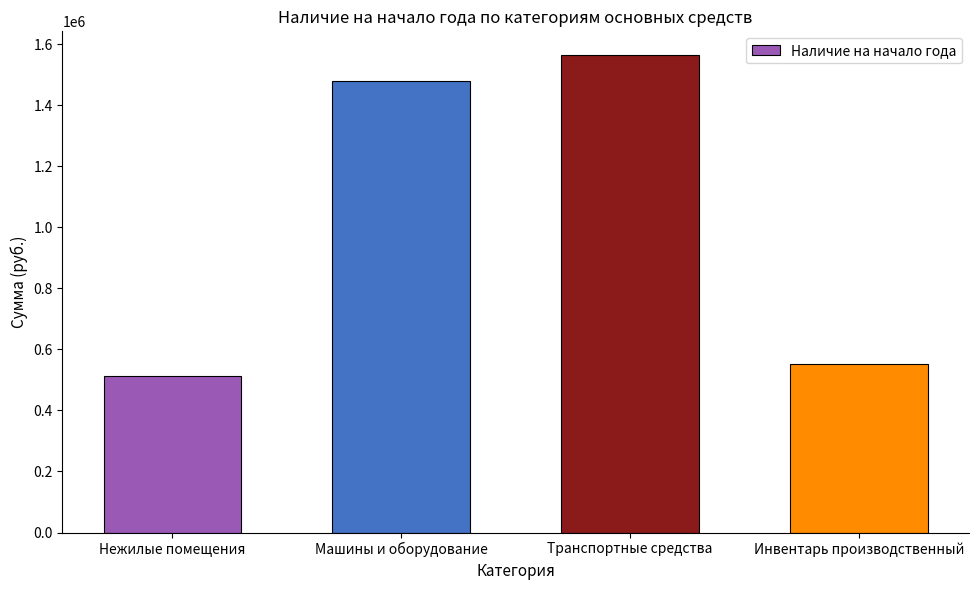

Reading left to right, transcribe all the data shown in this chart.

512694.1	1478094.3	1564259.0	553167.3